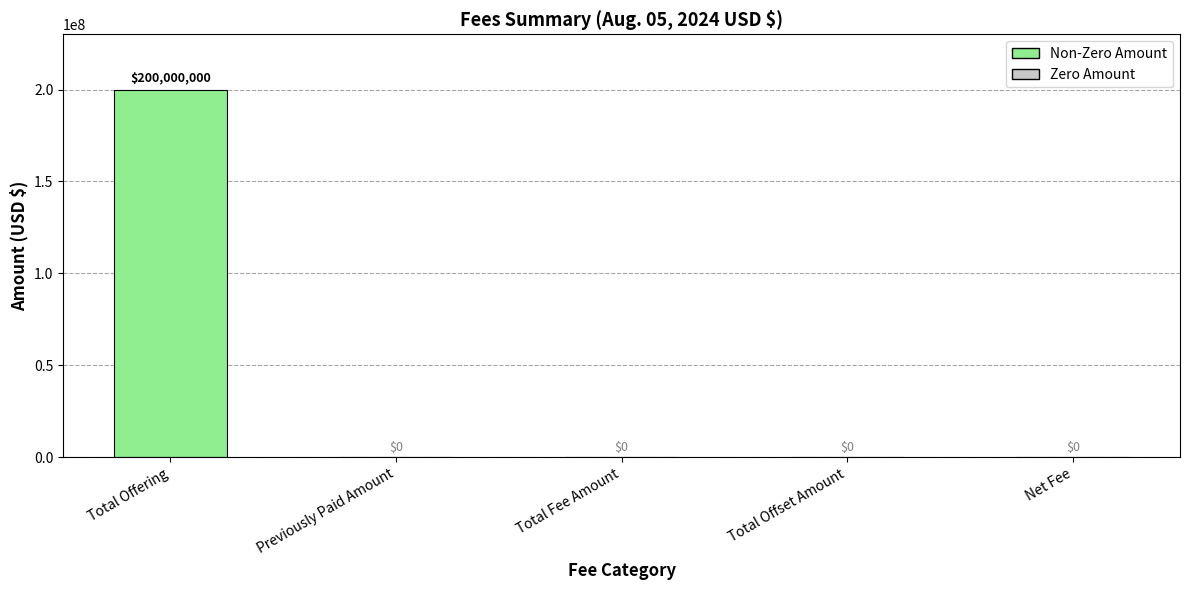

Which category has the highest value across all series?

Total Offering